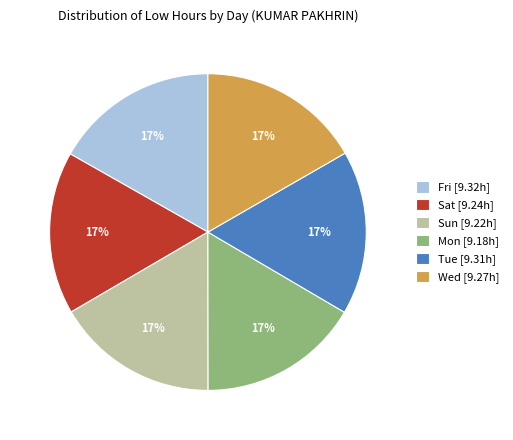

What is the ratio of the value at Fri [9.32h] to the value at Wed [9.27h]?

1.0